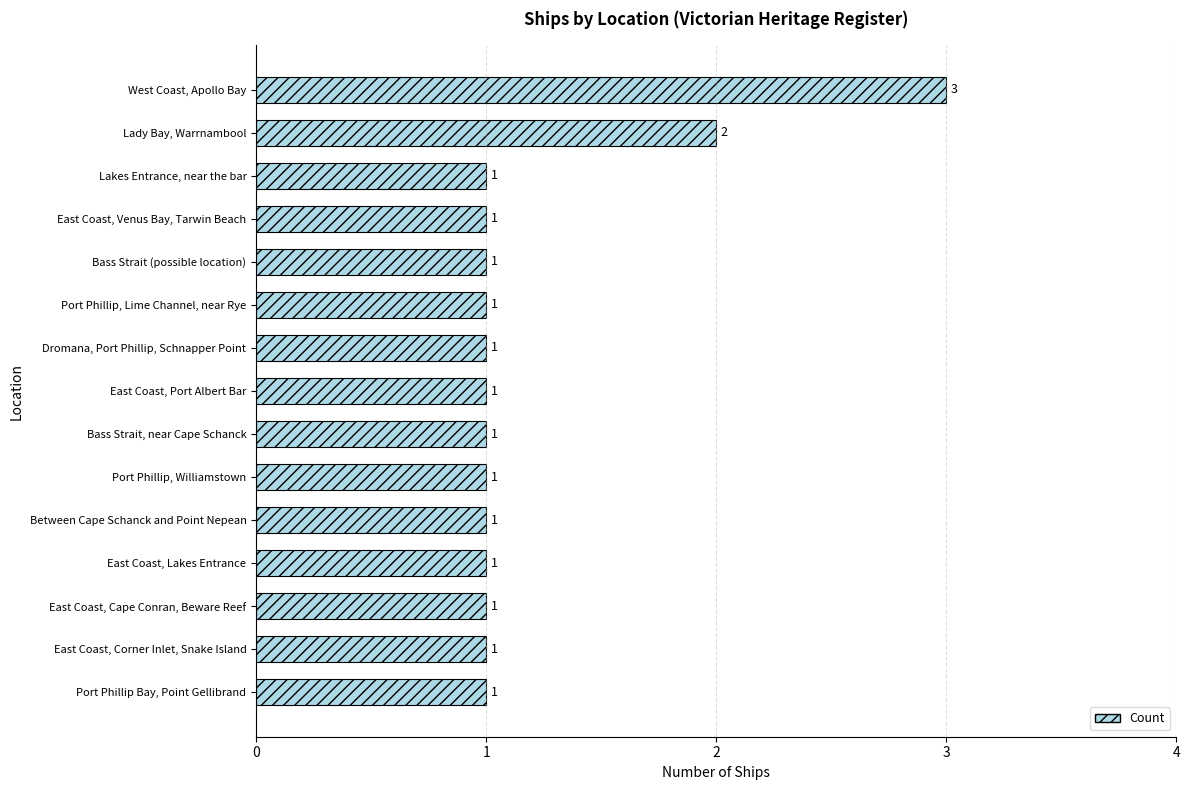

How many values are between 1 and 2?

14